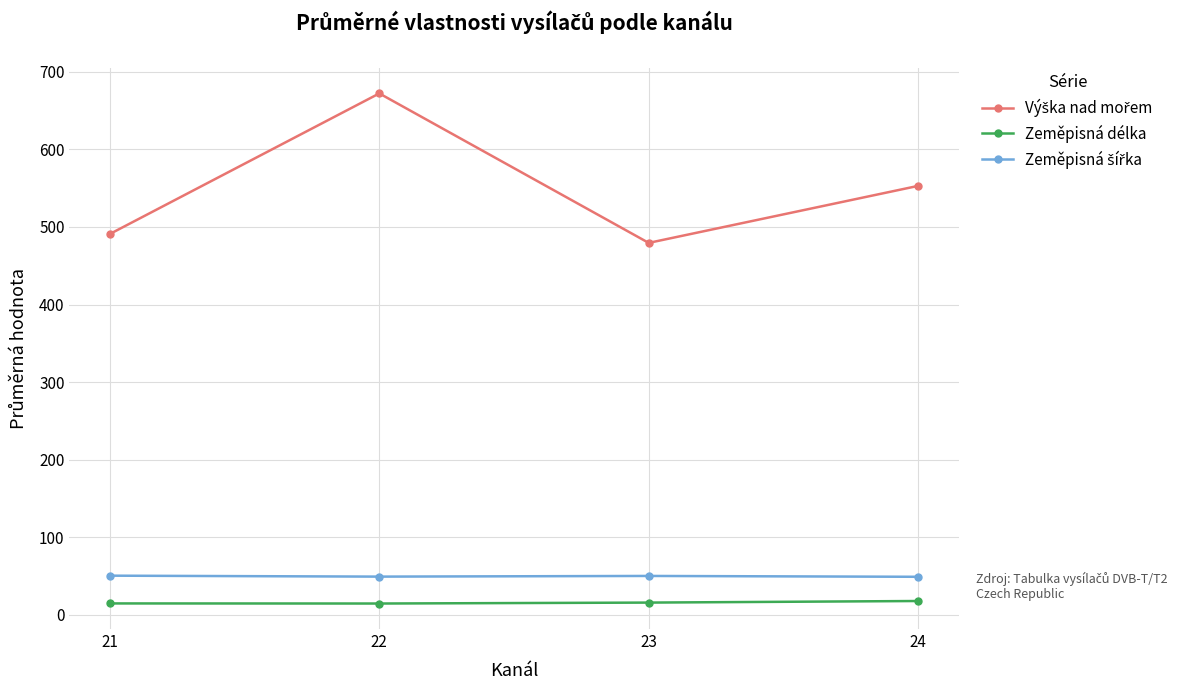

What is the value of the Zeměpisná délka point at the 4th from the left?

17.7